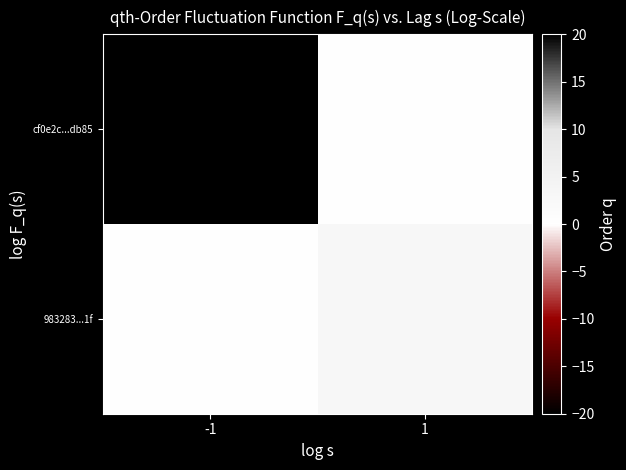

Which category has the lowest value across all series?

1